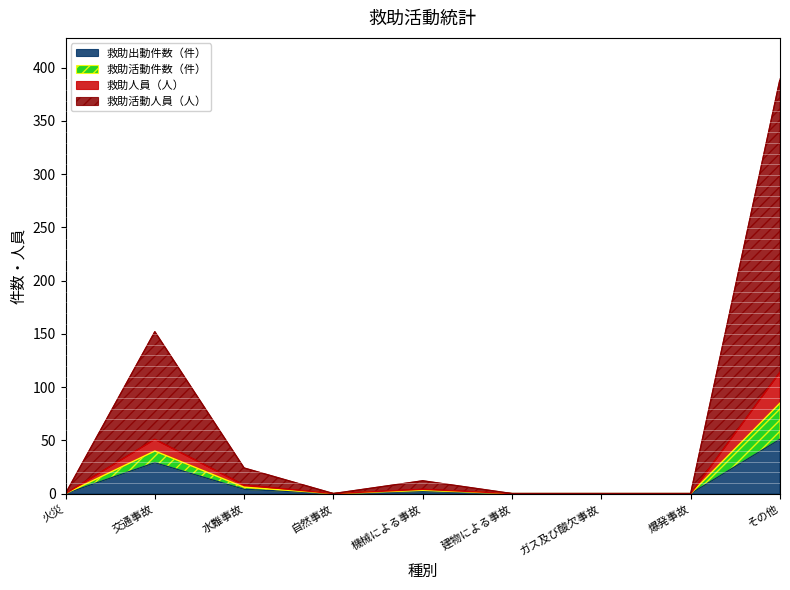

Is it true that 救助活動件数（件） equals 12 at 水難事故?

False